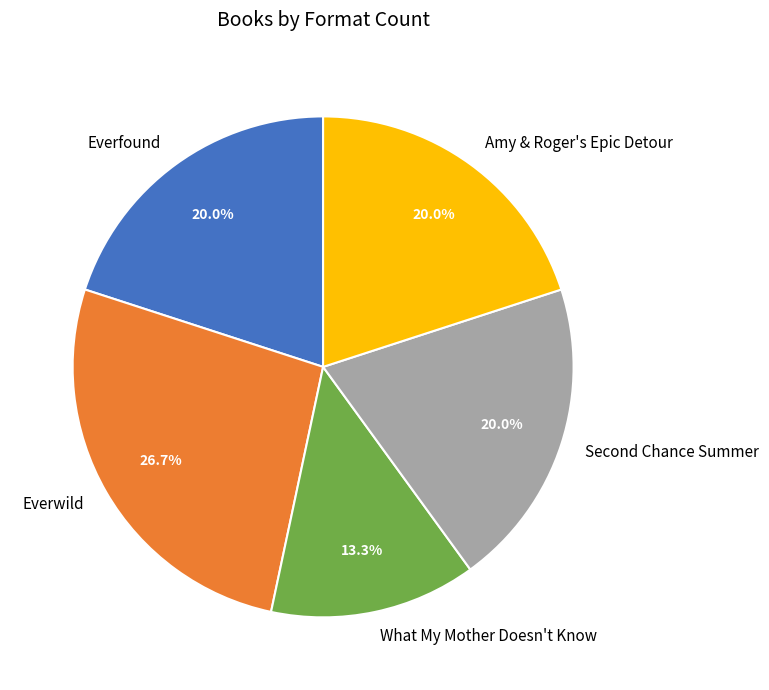

The Amy & Roger's Epic Detour slice represents 20% of the pie. True or false?

True